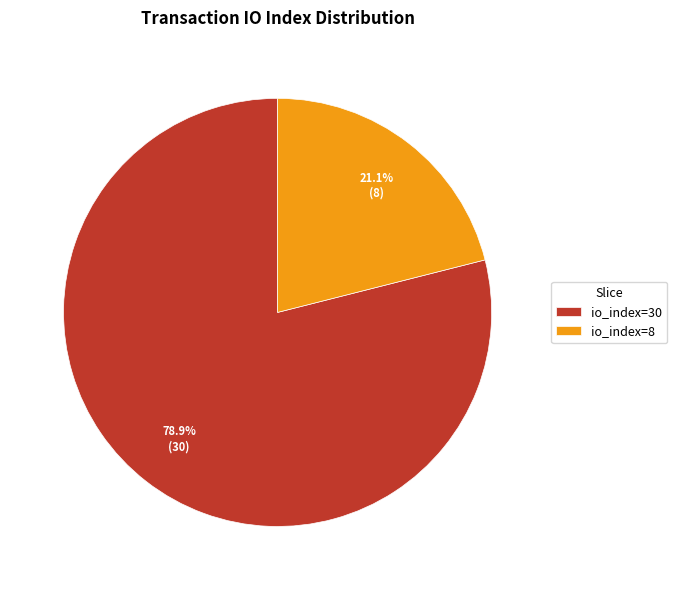

What is the largest slice in the pie chart?

io_index=30